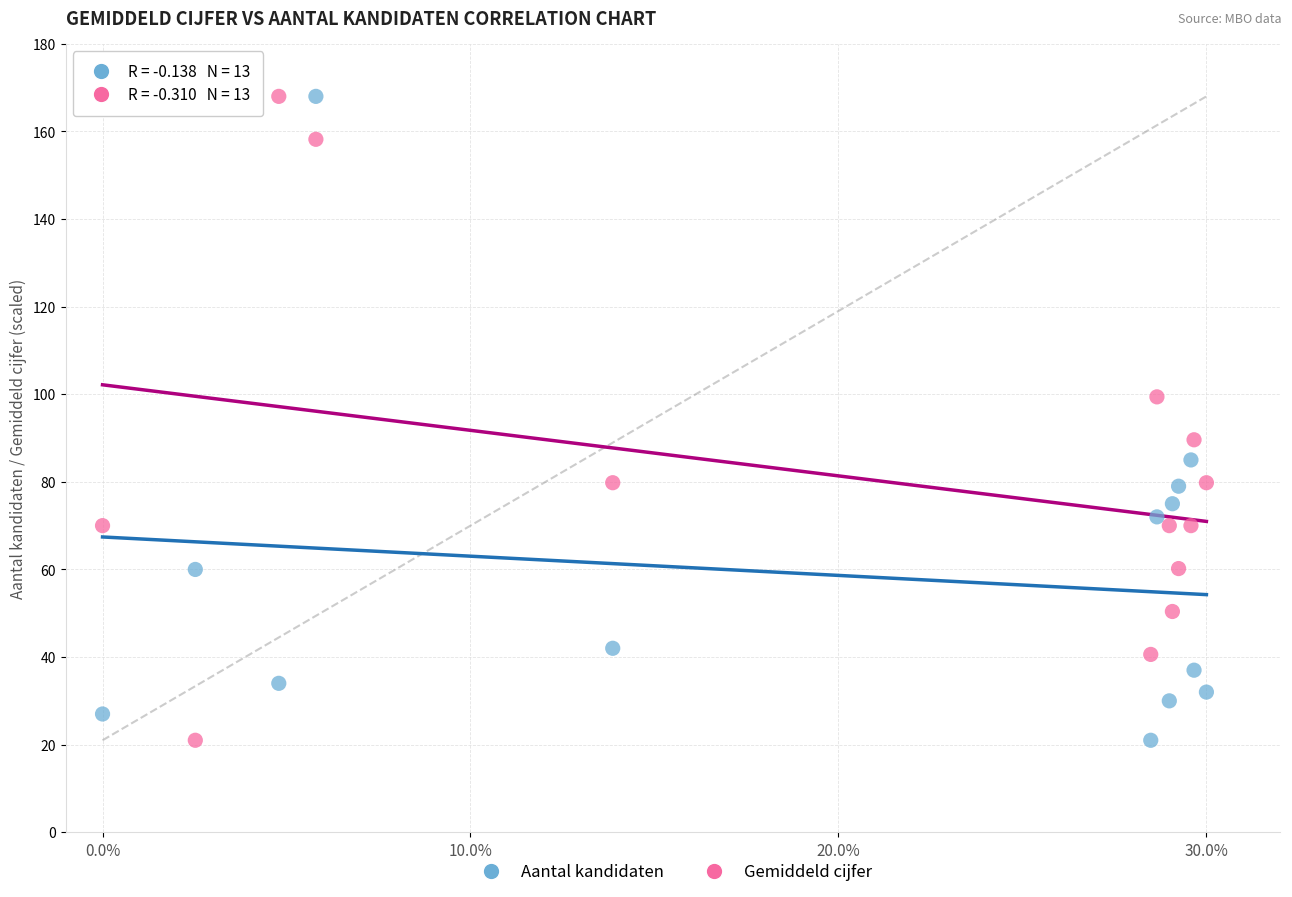

What is the X range (max minus min) for the scatter plot?

0.3